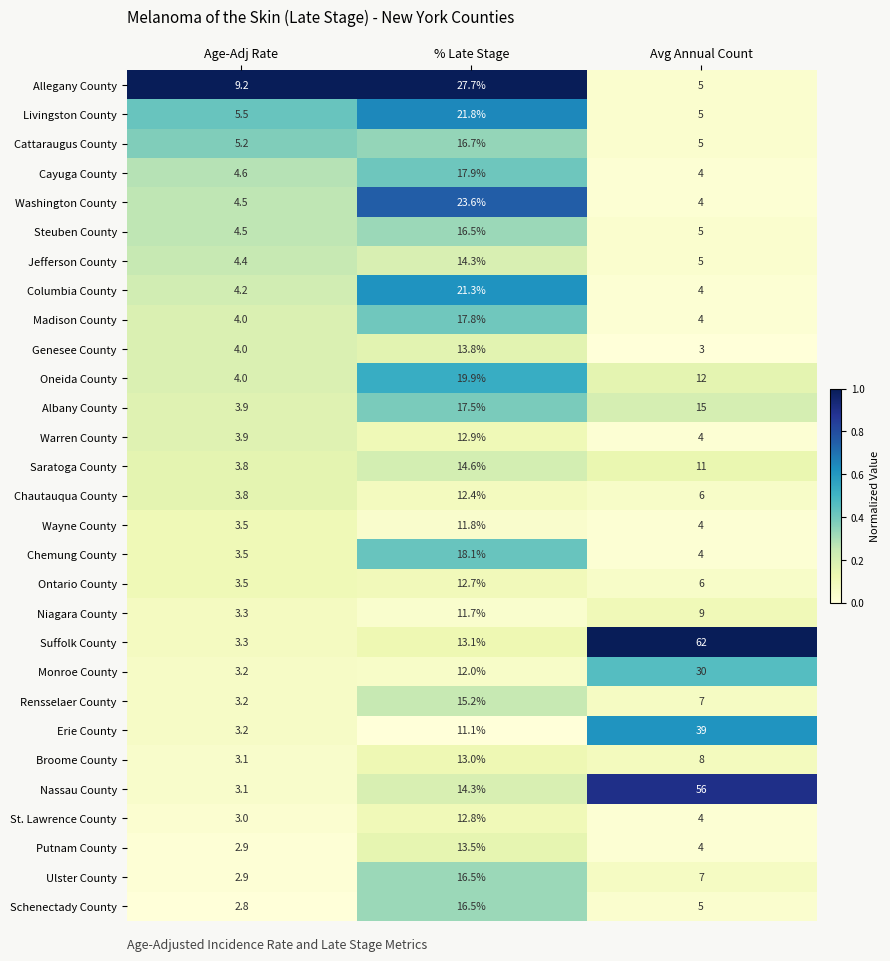

Is the value of Allegany County at Avg Annual Count greater than the value of Albany County at Age-Adj Rate?

Yes